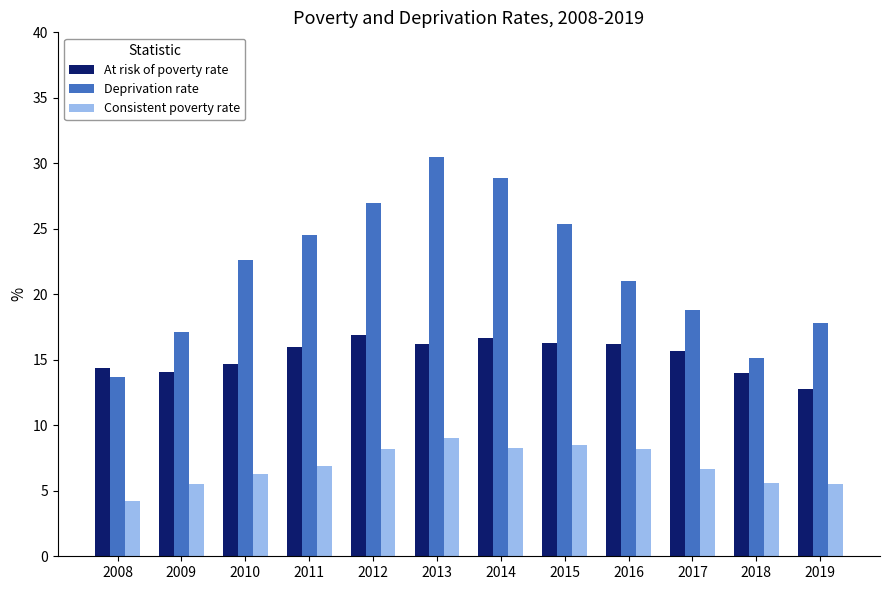

What is the maximum value shown in the chart?

30.5